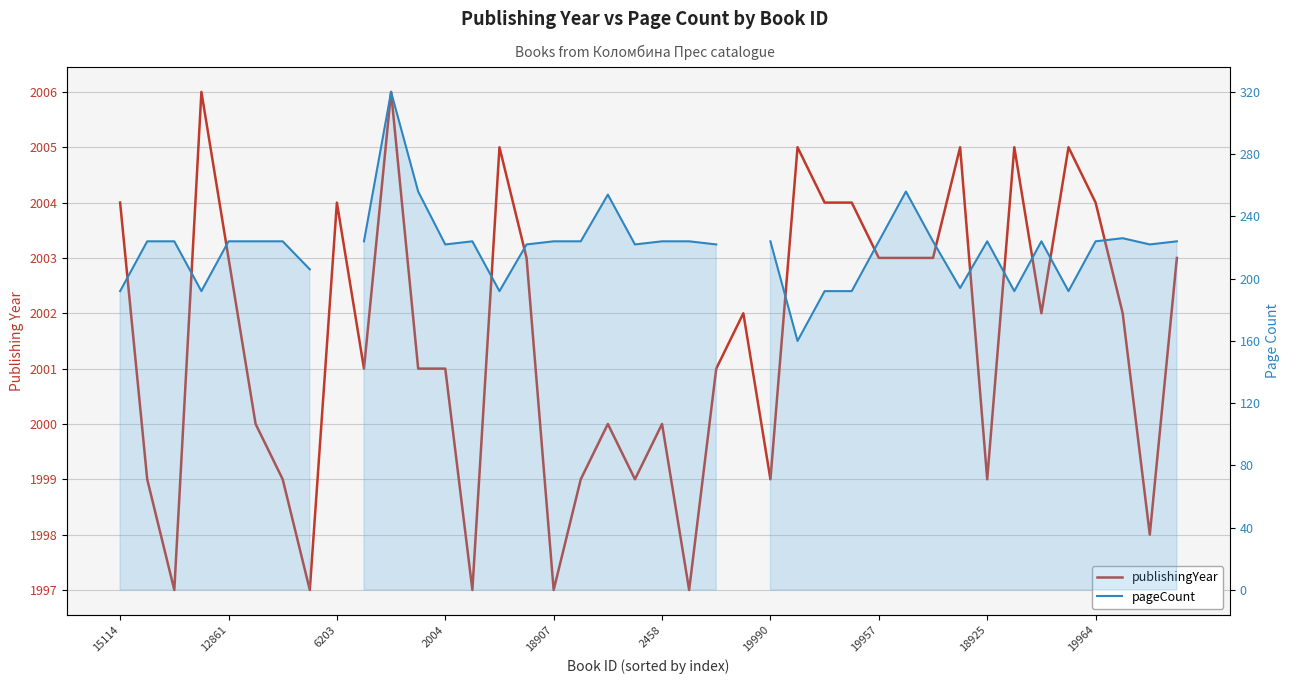

At how many categories does at least one series exceed 242?

40